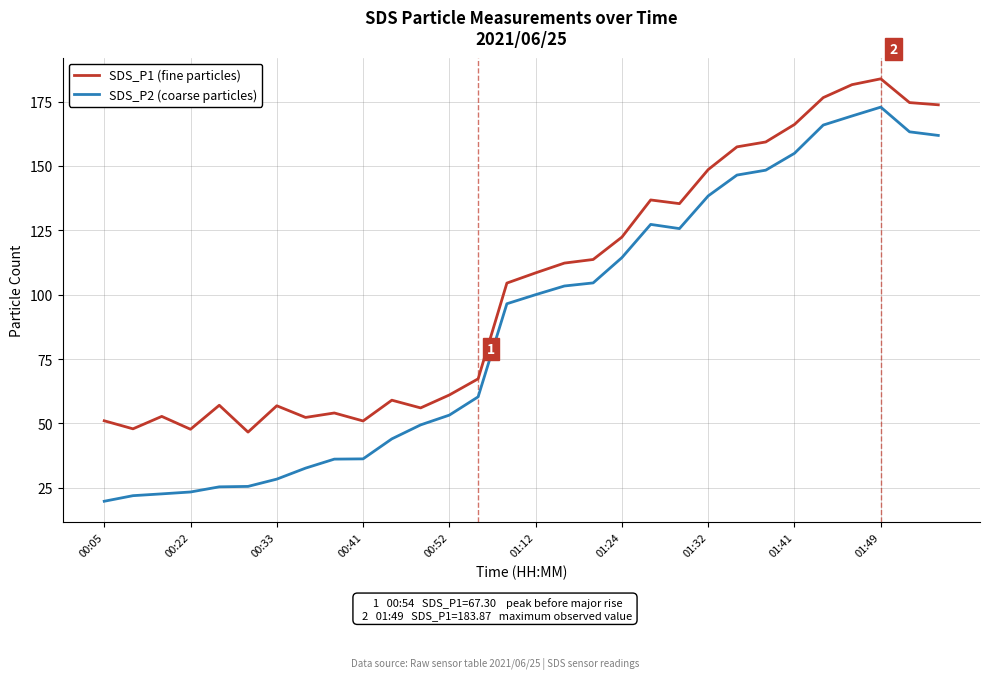

List the series in order of their peak value, lowest first.

SDS_P2 (coarse particles), SDS_P1 (fine particles)